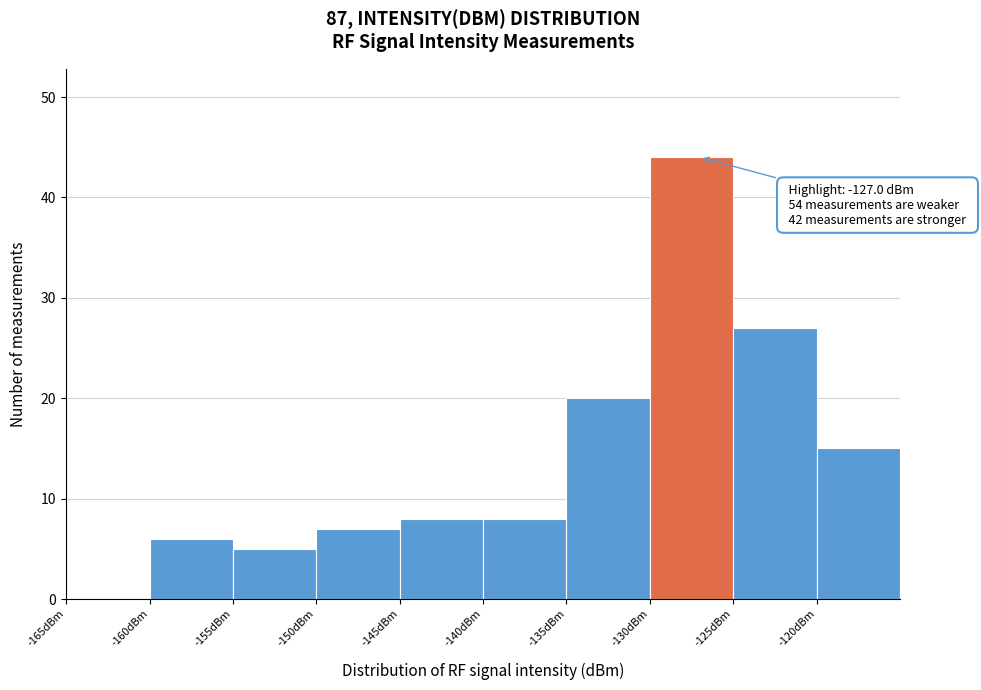

Over which range of the x-axis is the bar tallest?

-130 to -125